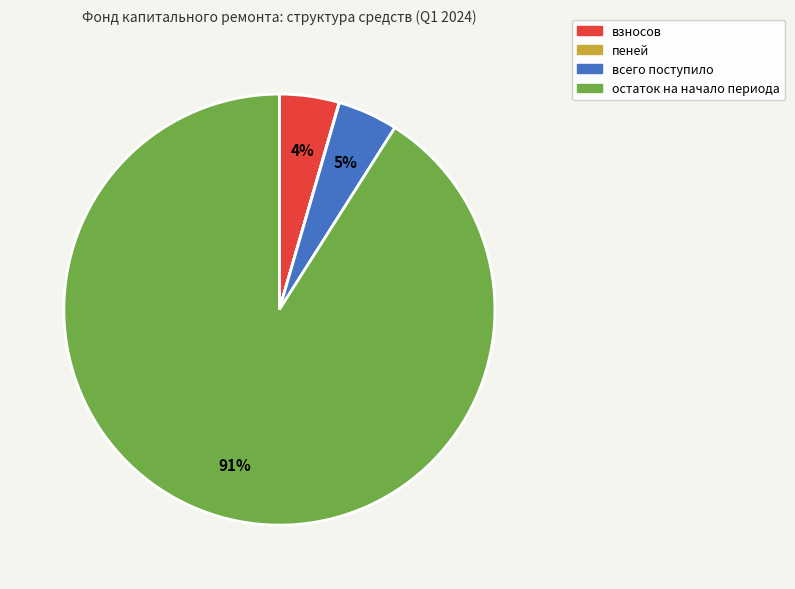

The остаток на начало периода slice represents 91% of the pie. True or false?

True